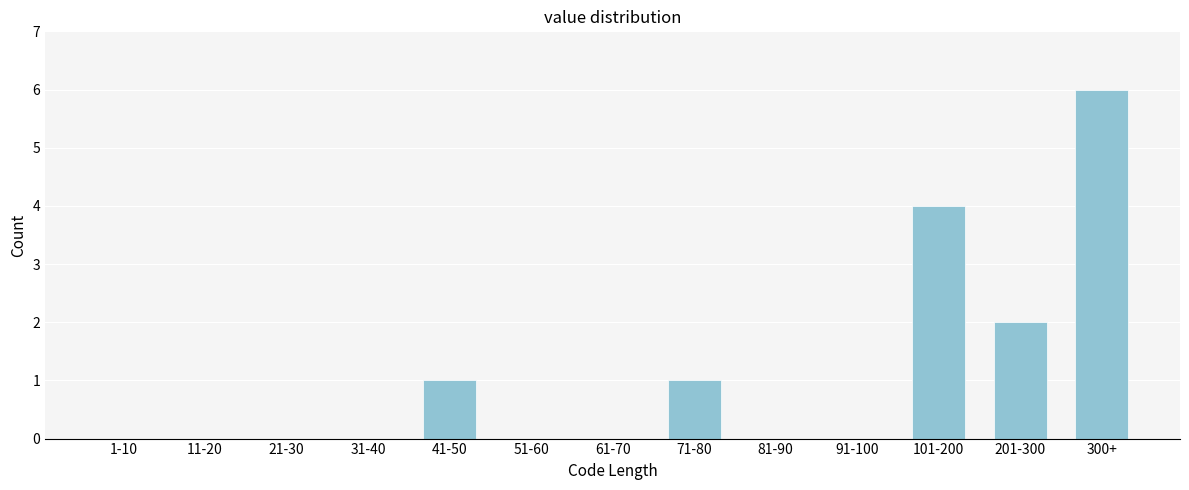

Reading left to right, what are all the values shown in this chart?

1-10=0	11-20=0	21-30=0	31-40=0	41-50=1	51-60=0	61-70=0	71-80=1	81-90=0	91-100=0	101-200=4	201-300=2	300+=6